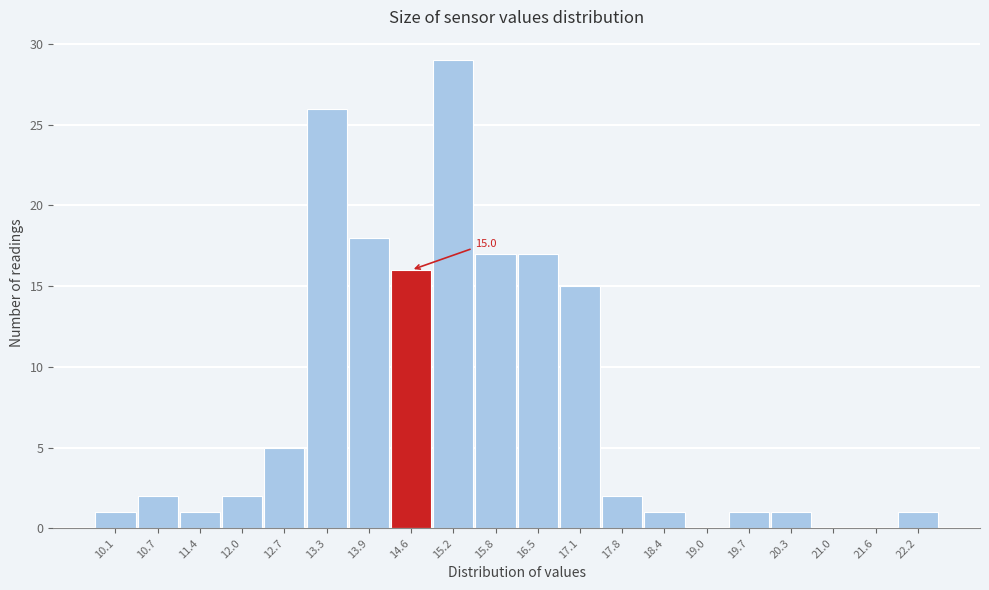

Reading left to right, transcribe all the data shown in this chart.

10.1=1	10.7=2	11.4=1	12.0=2	12.7=5	13.3=26	13.9=18	14.6=16	15.2=29	15.8=17	16.5=17	17.1=15	17.8=2	18.4=1	19.0=0	19.7=1	20.3=1	21.0=0	21.6=0	22.2=1